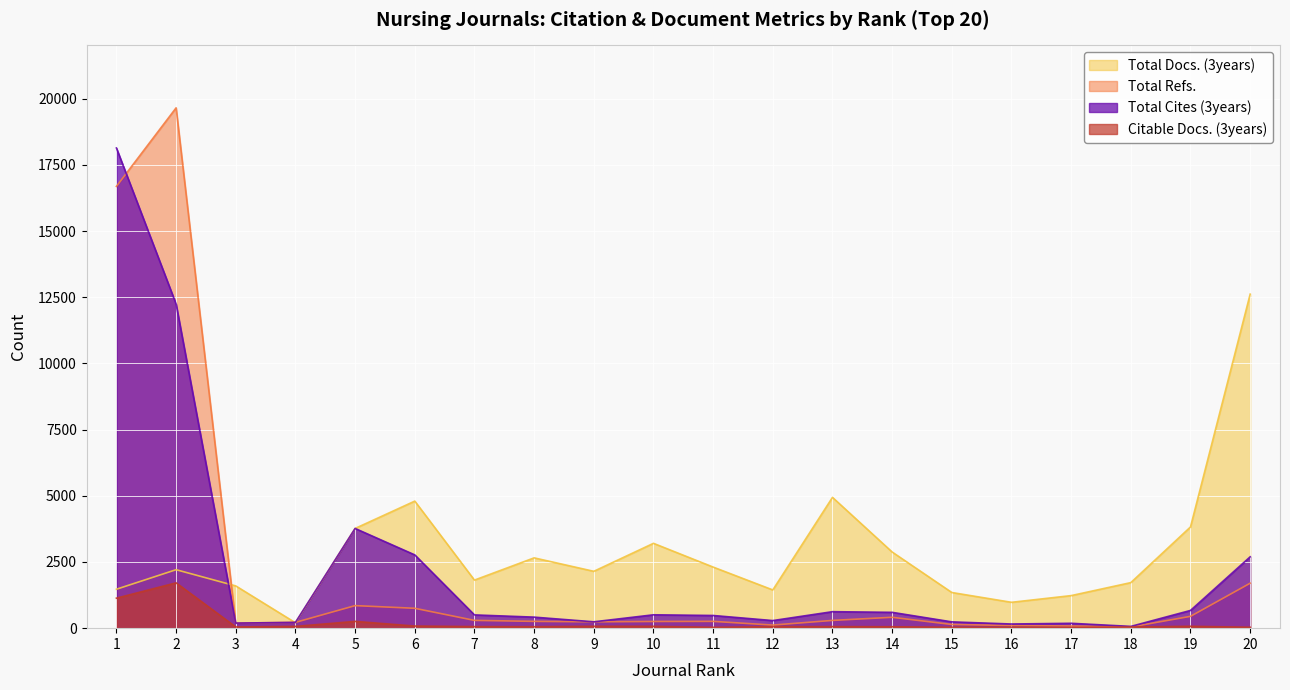

Reading left to right, extract all data points from this chart.

Total Docs. (3years): 1471	2209	1596	204	3767	4800	1816	2656	2148	3205	2308	1444	4941	2877	1347	977	1230	1721	3824	12619
Total Refs.: 16690	19657	191	219	852	751	294	257	240	253	257	117	293	411	140	100	81	46	447	1699
Citable Docs. (3years): 1133	1712	45	67	256	80	59	55	71	70	31	58	59	53	34	32	27	45	71	34
Total Cites (3years): 18140	12246	191	219	3767	2768	501	417	240	505	479	287	623	598	238	157	184	67	670	2696